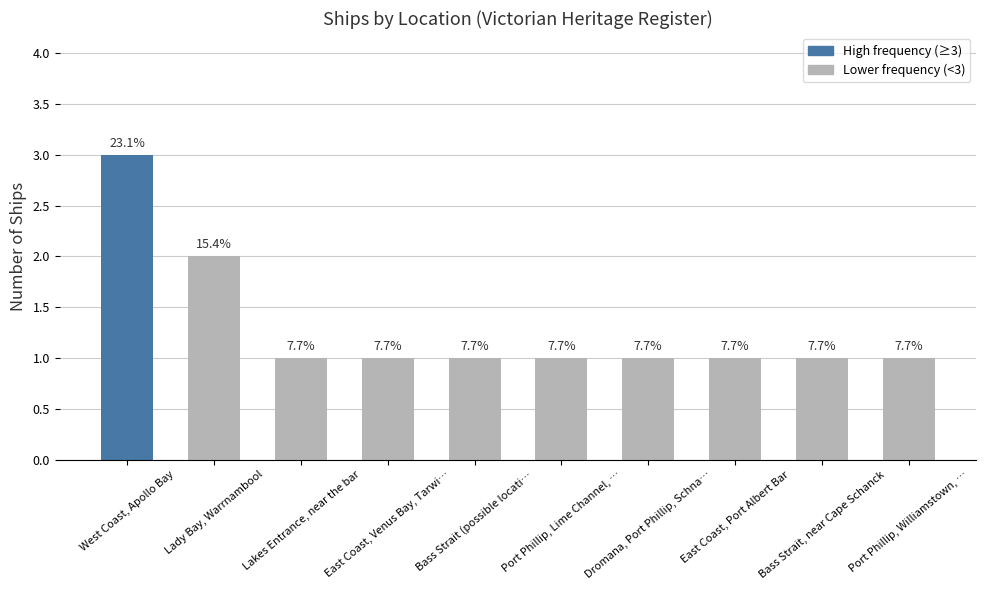

How many bars are there in total?

10